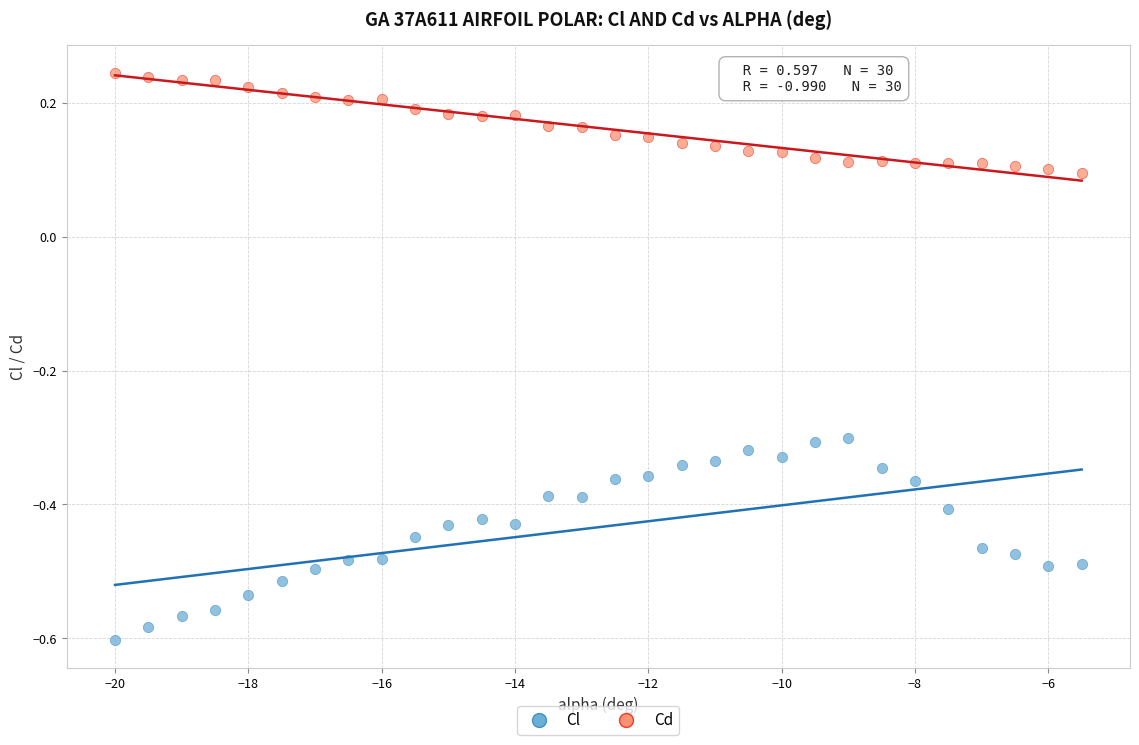

What is the X range (max minus min) for the scatter plot?

14.5